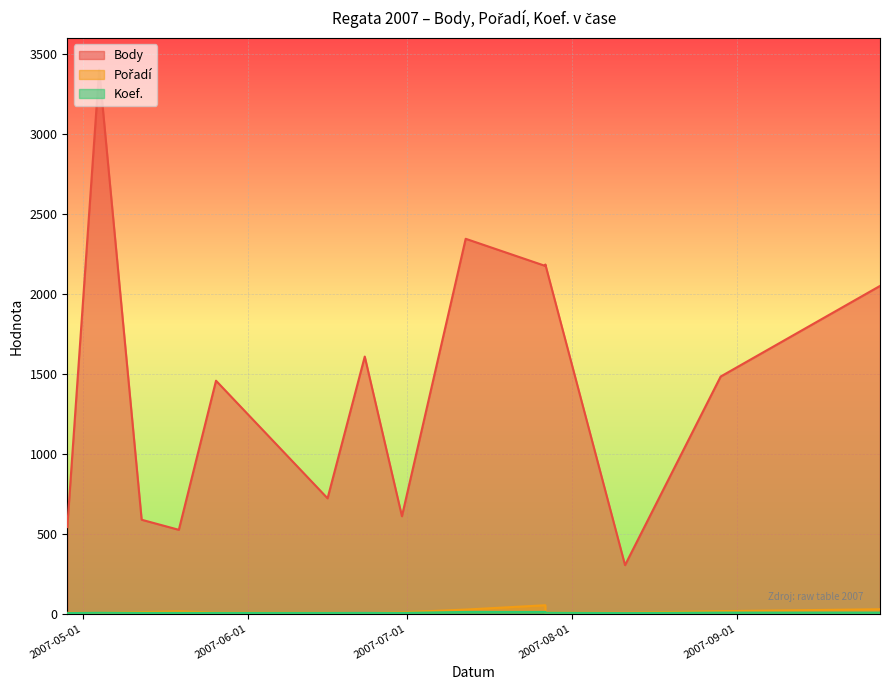

True or false: Body and Pořadí intersect in this chart.

False